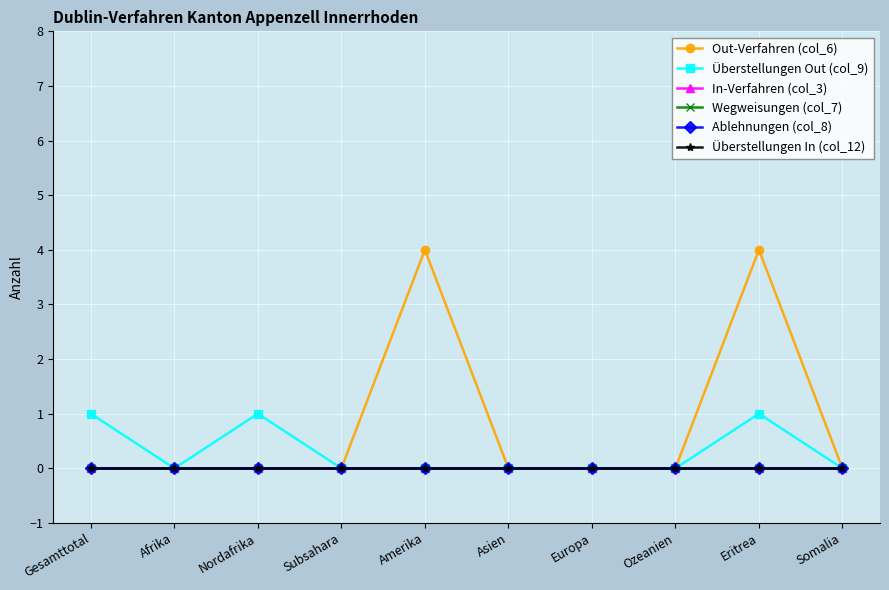

The Ablehnungen (col_8) series shows 0 at Somalia. True or false?

True